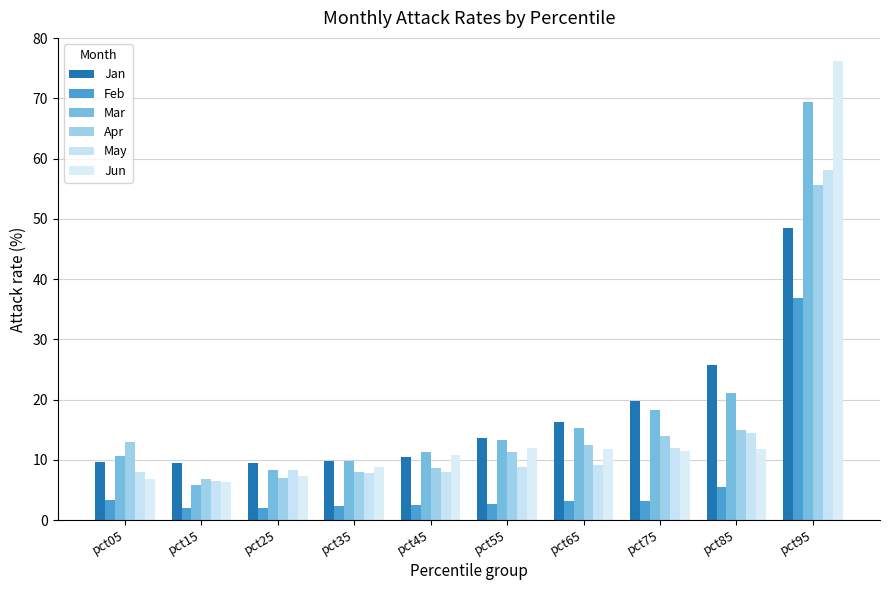

How many series are shown in this chart?

6